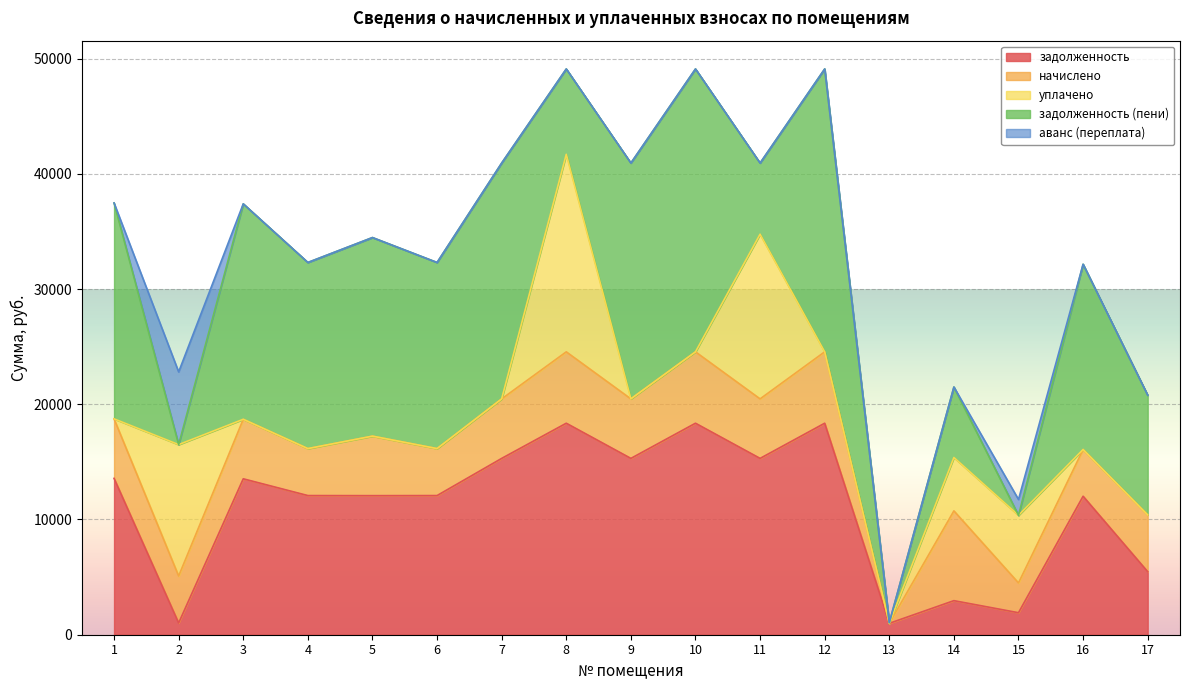

What is the difference between the задолженность values at 12 and 13?

17367.2